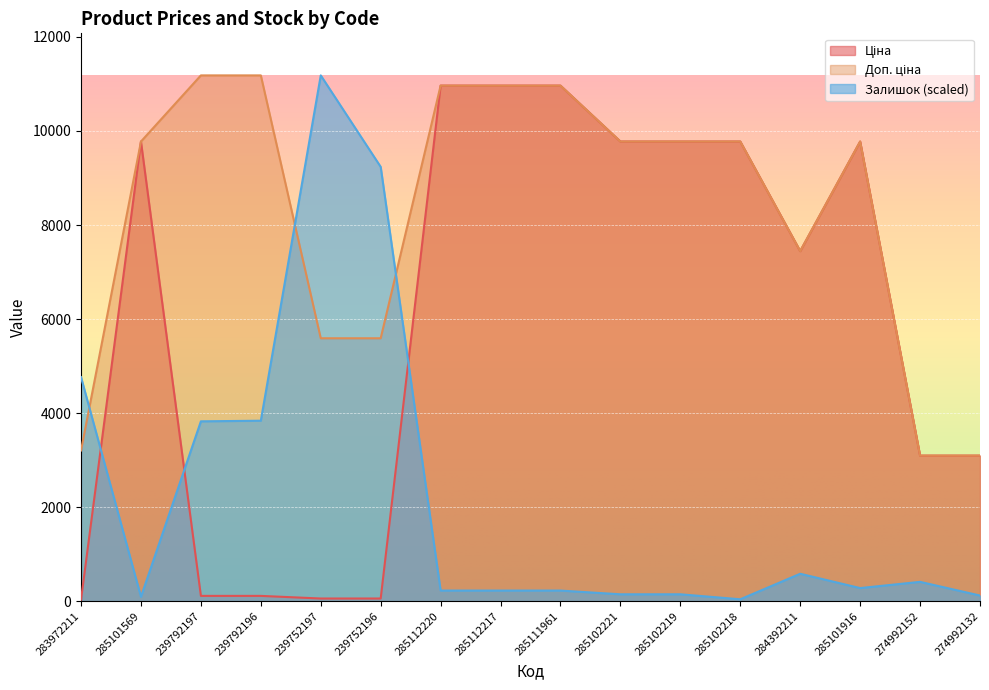

At which label is Залишок closest to 5610?

283972211